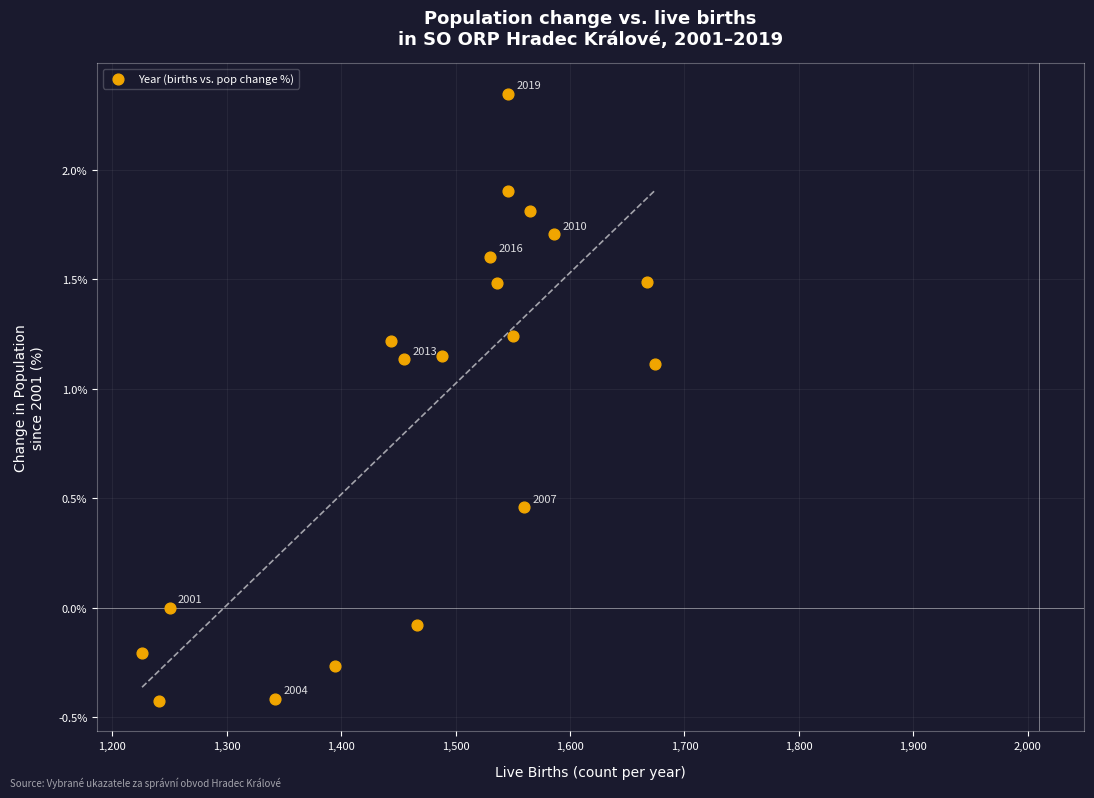

What is the range of X values (max minus min)?

448.0